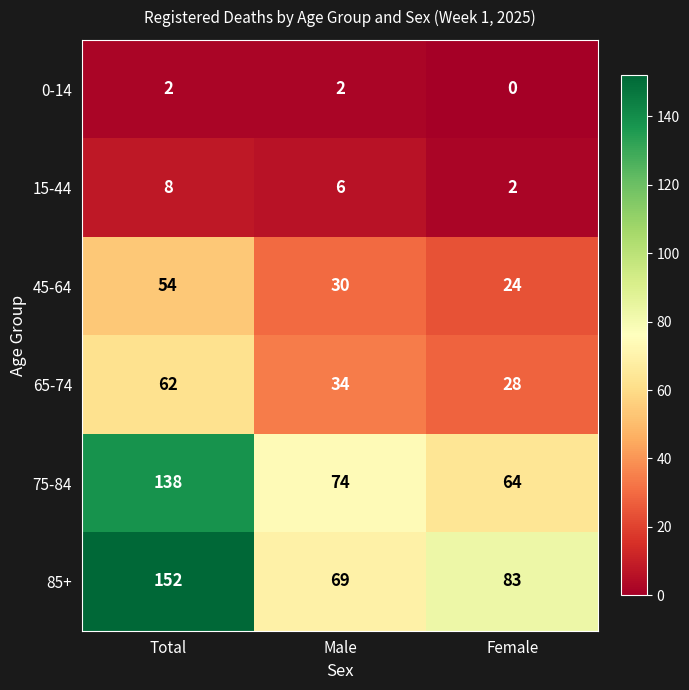

What is the average value of the 45-64 series?

36